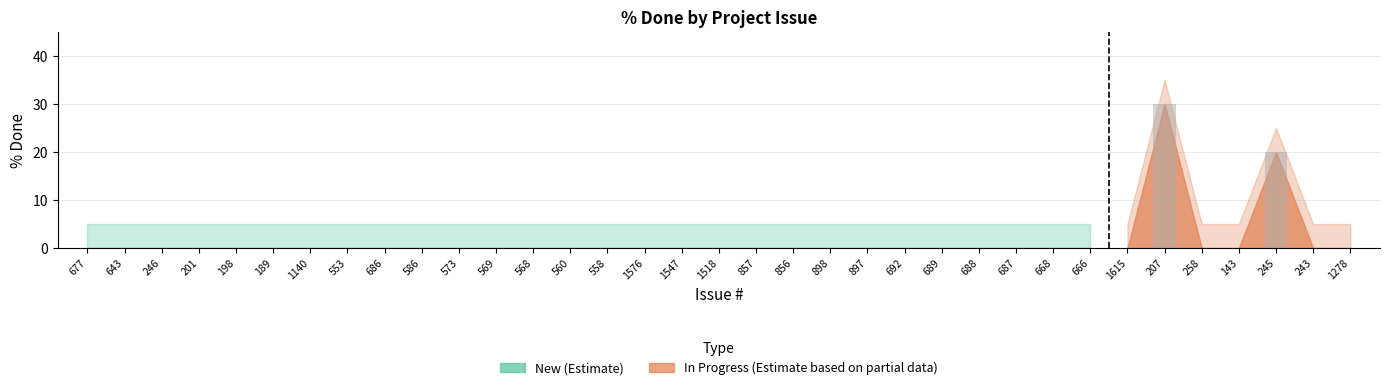

Which label corresponds to the largest value in the chart?

207